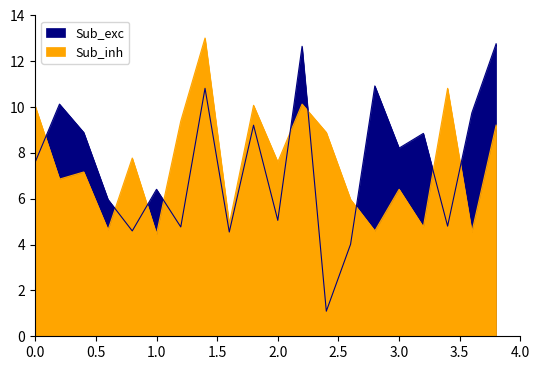

Rank the series by their average value, from lowest to highest.

Sub_exc, Sub_inh